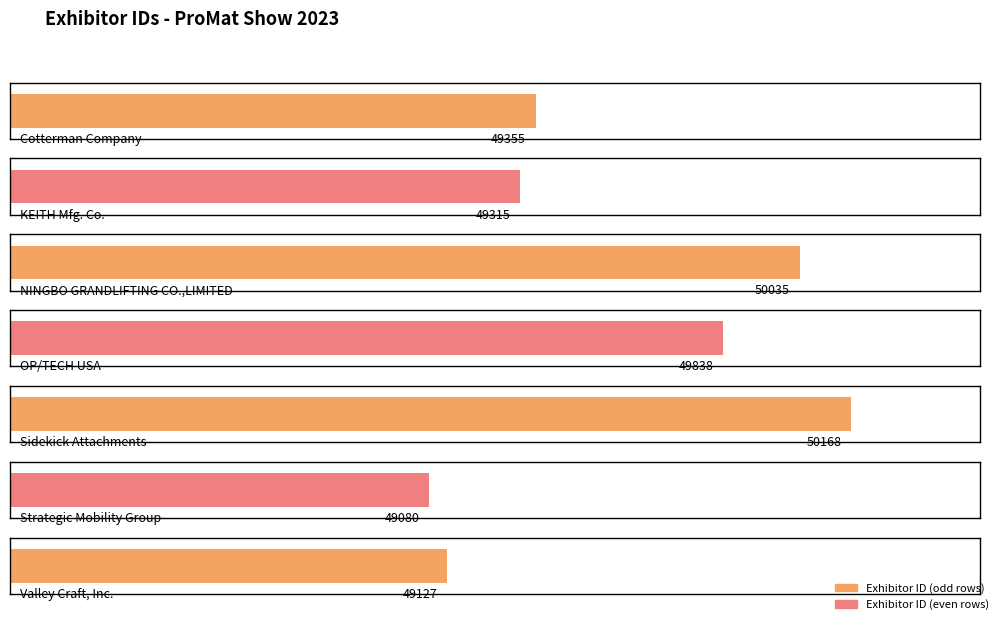

Rank the categories by value from lowest to highest.

Strategic Mobility Group, Valley Craft, Inc., KEITH Mfg. Co., Cotterman Company, OP/TECH USA, NINGBO GRANDLIFTING CO.,LIMITED, Sidekick Attachments